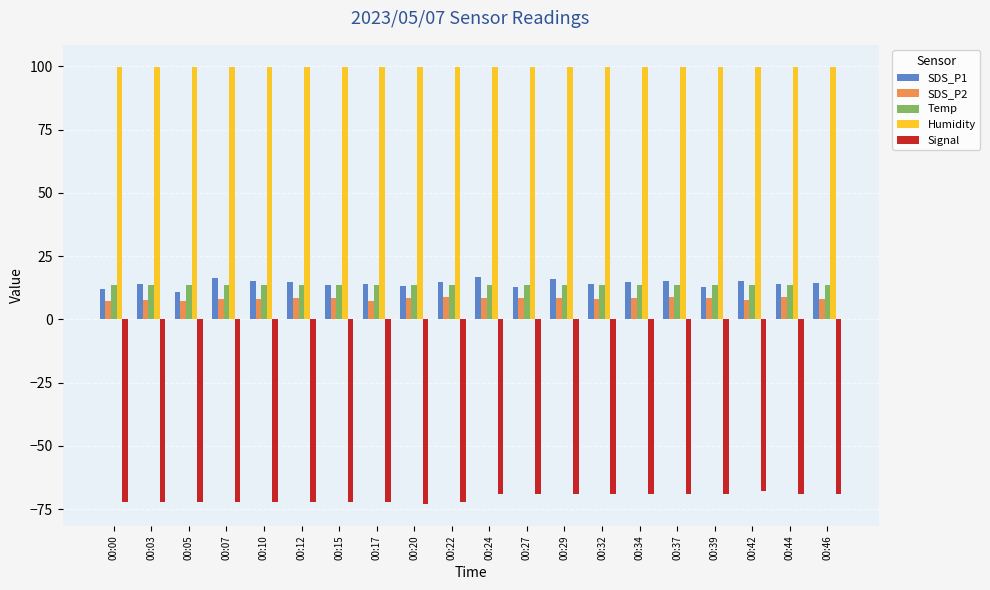

What is the difference between the highest and lowest values at 00:00?

171.9